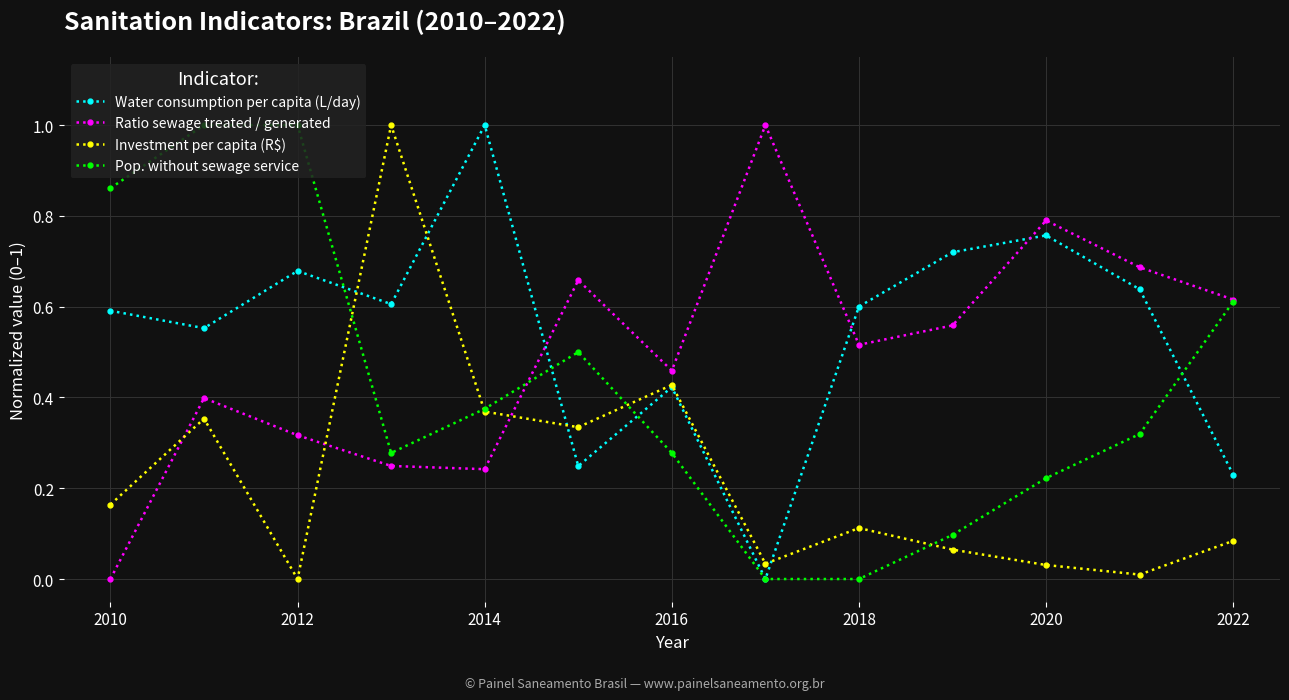

True or false: Investment per capita (R$) has more than 0 points higher than both neighbors.

True